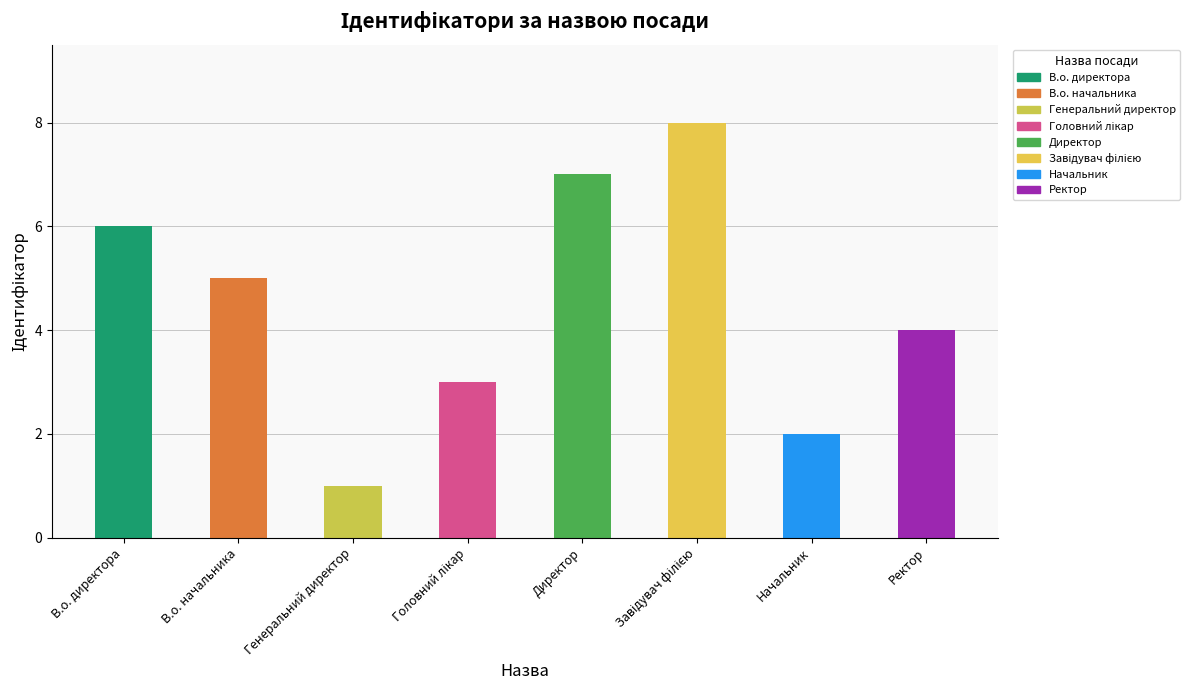

Reading right to left, extract all data points from this chart.

4	2	8	7	3	1	5	6